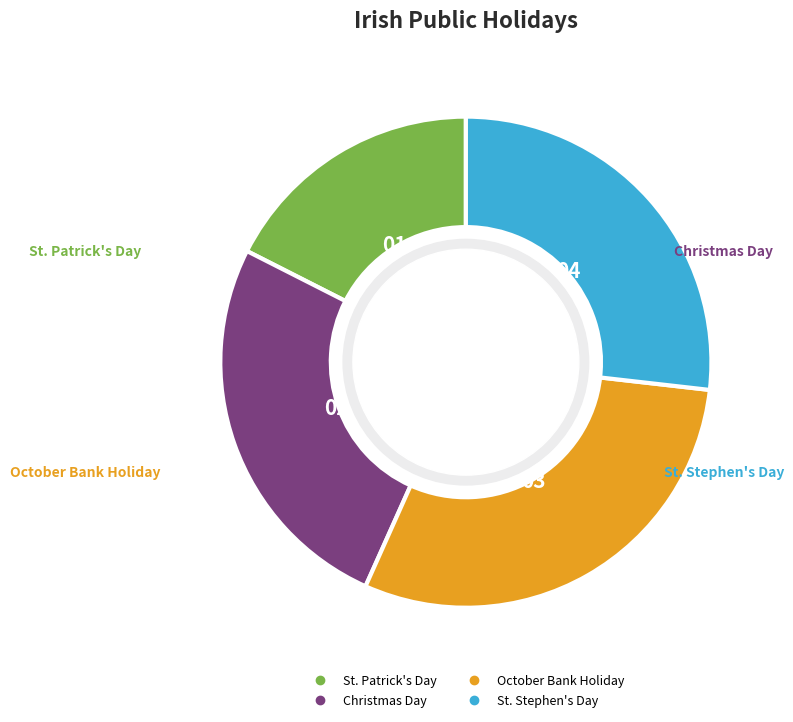

What is the ratio of the value at St. Stephen's Day to the value at Christmas Day?

1.0